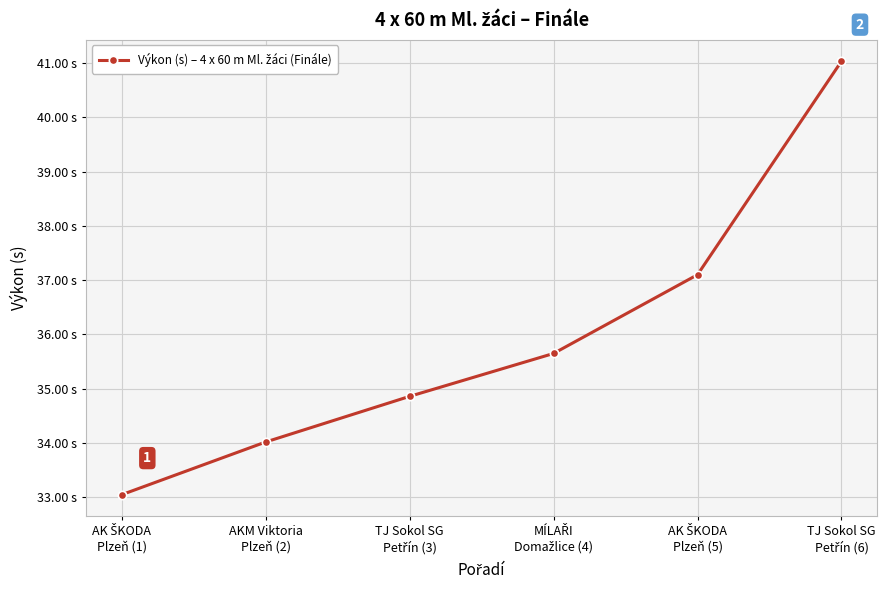

True or false: there are more than 1 points higher than both neighbors.

False